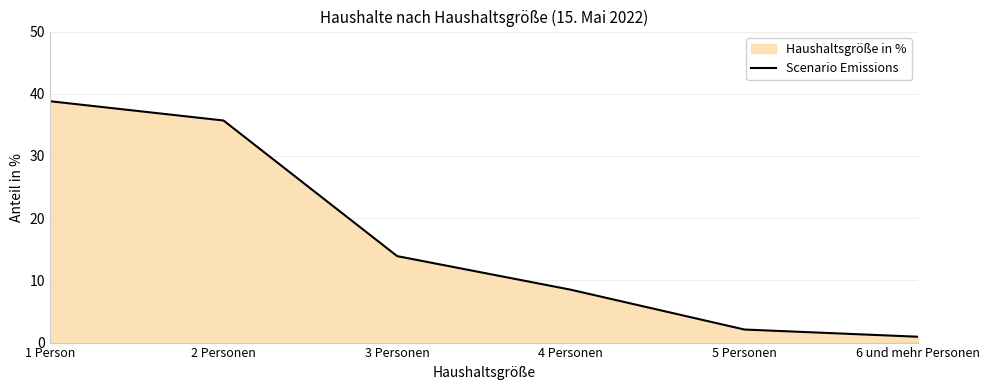

What is the label of the 3rd point from the left?

3 Personen